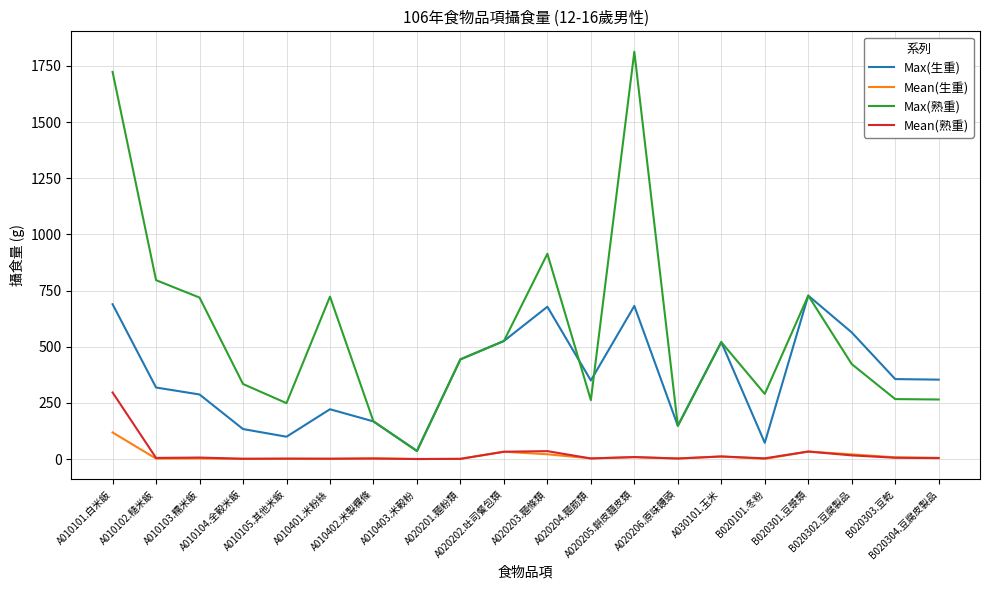

What is the sum of the Max(生重) values at B020303.豆乾 and A020203.麵條類?

1034.4